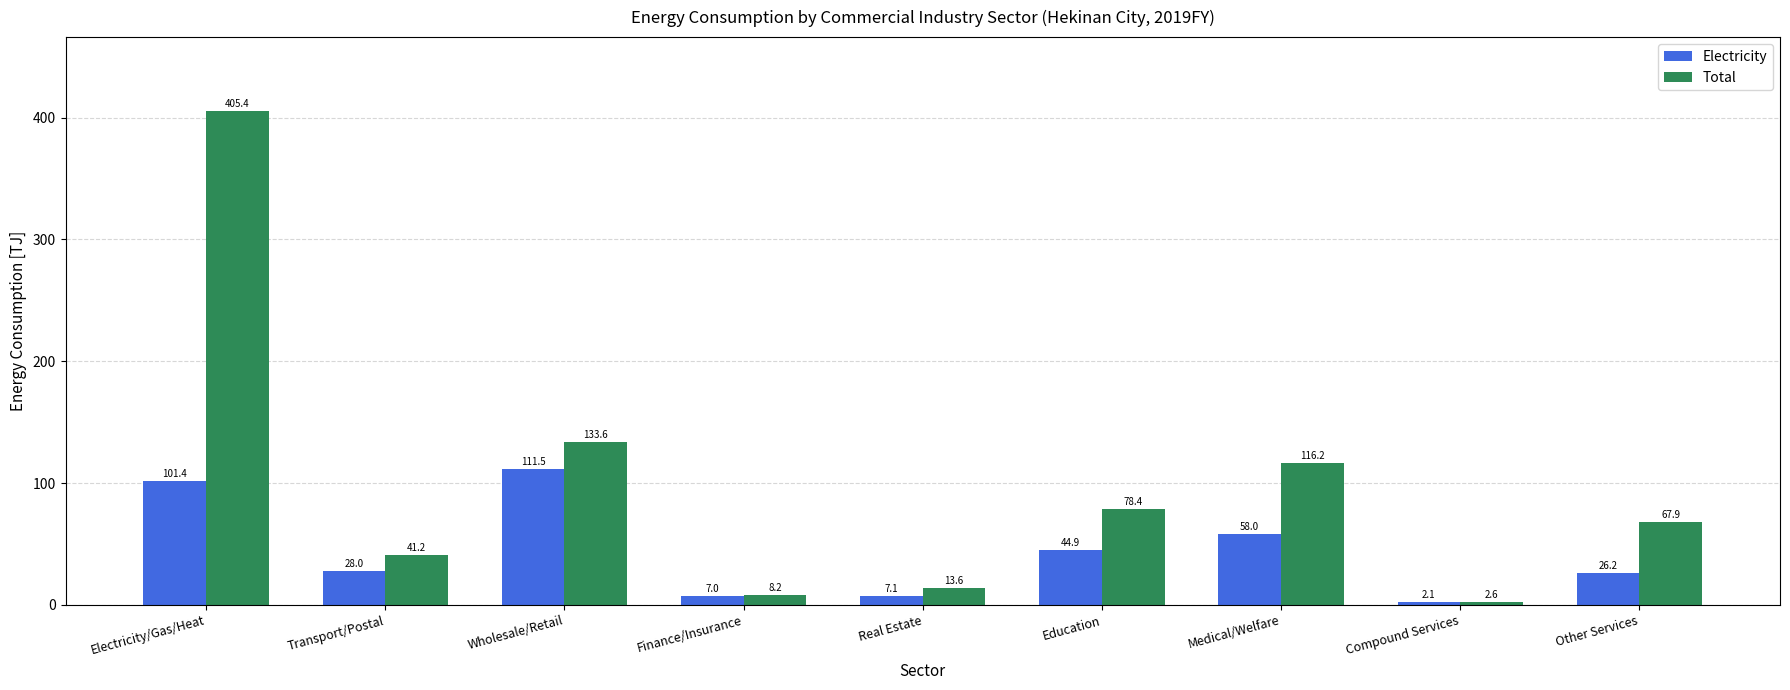

Is it true that Electricity equals 101.4 at Electricity/Gas/Heat?

True